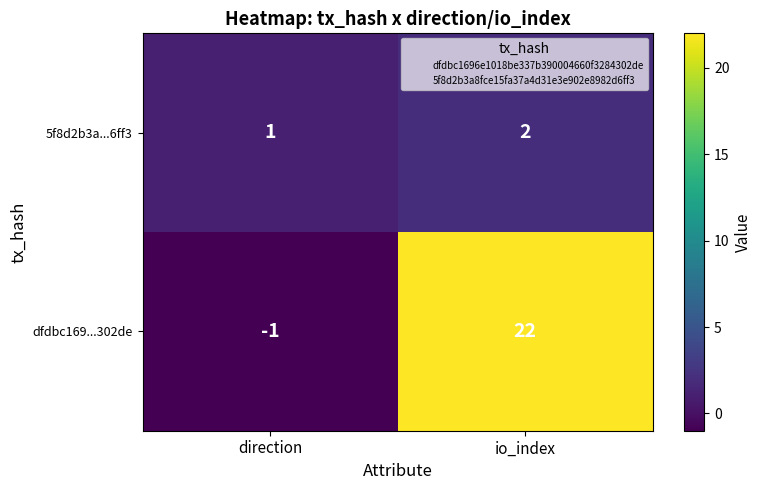

The value of 5f8d2b3a...6ff3 at io_index is 2. True or false?

True